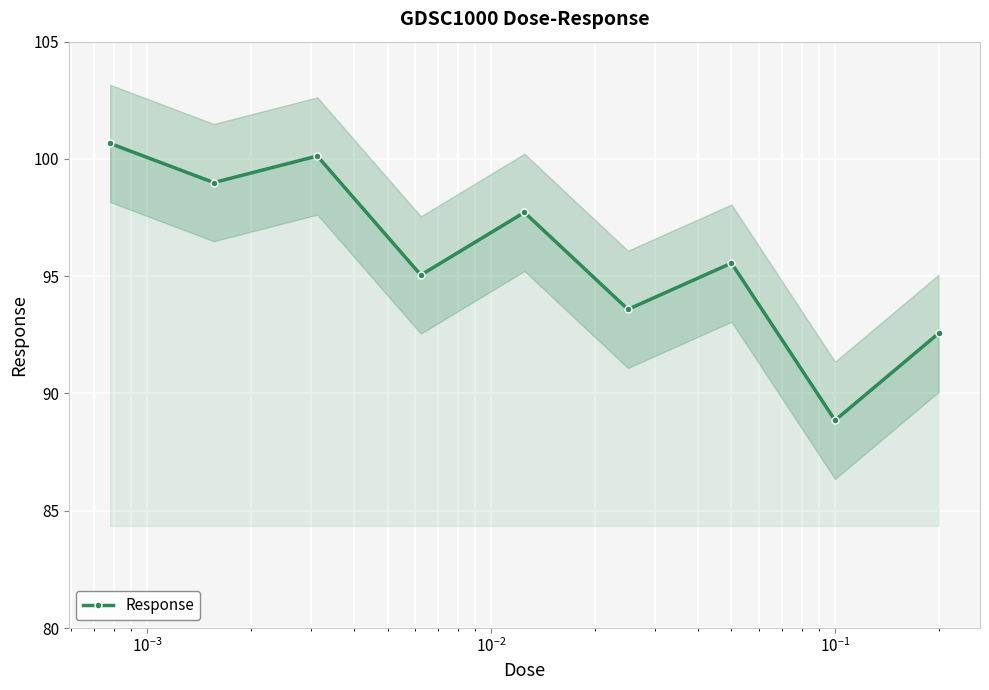

In Response, how many points are lower than both neighbors (excluding endpoints)?

4